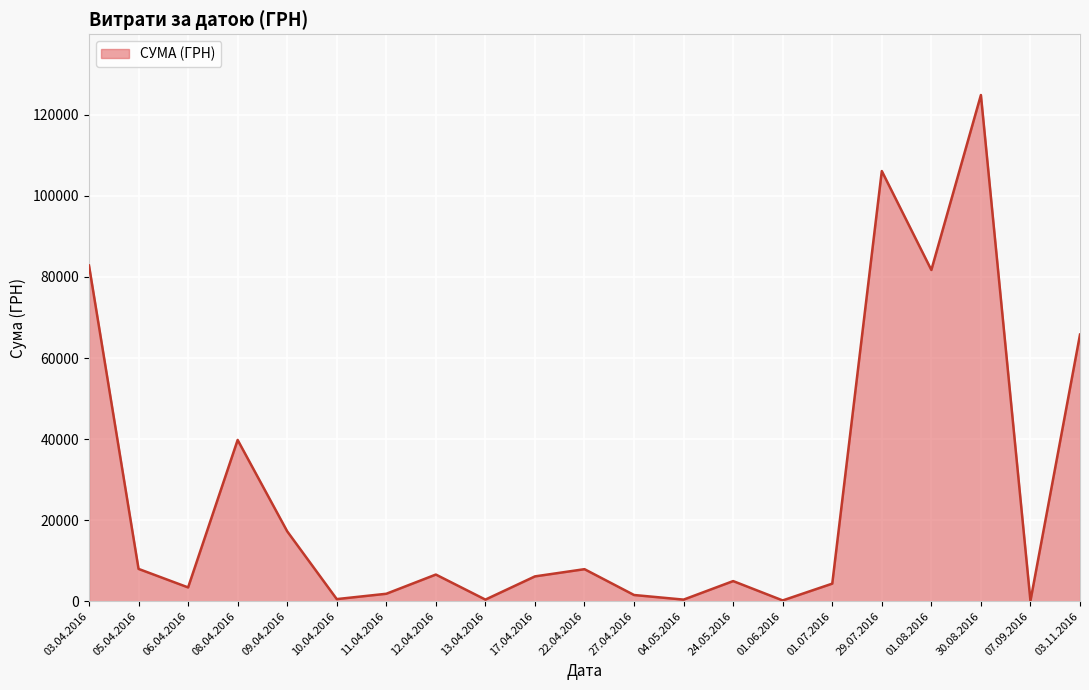

Where is the first local maximum?

08.04.2016